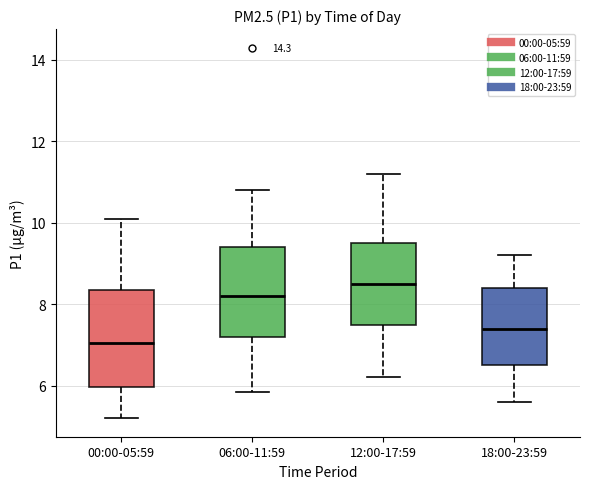

Reading left to right, read every box against the y-axis: the position of its median line, the range the box covers, and the ends of its whiskers. The values are not printed on the chart, so give them approximately, as read against the axis.

00:00-05:59: median 7.0, box 6.0 to 8.4, whiskers 5.2 to 10.2
06:00-11:59: median 8.2, box 7.2 to 9.4, whiskers 5.8 to 10.8
12:00-17:59: median 8.6, box 7.6 to 9.6, whiskers 6.2 to 11.2
18:00-23:59: median 7.4, box 6.6 to 8.4, whiskers 5.6 to 9.2